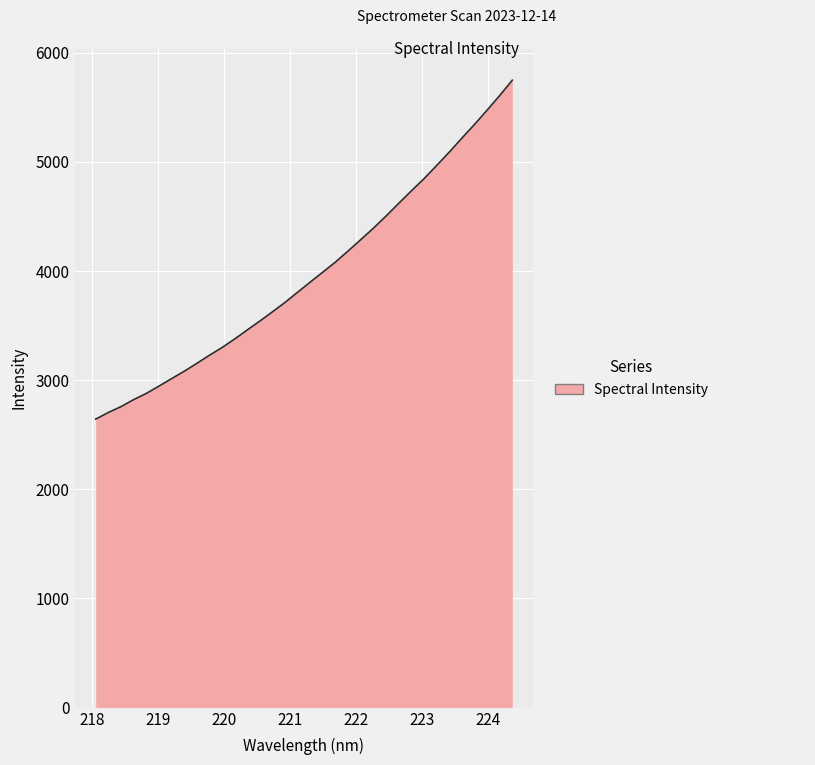

True or false: the data has more than 0 interior local peaks.

False